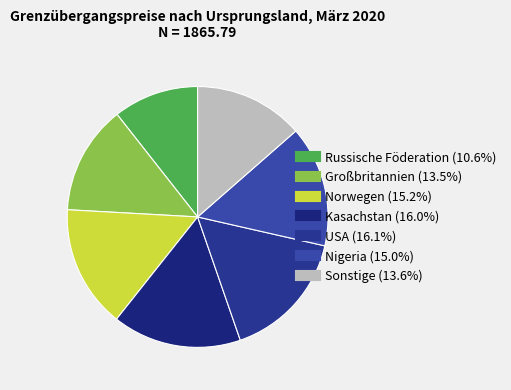

Count the number of slices in the pie.

7